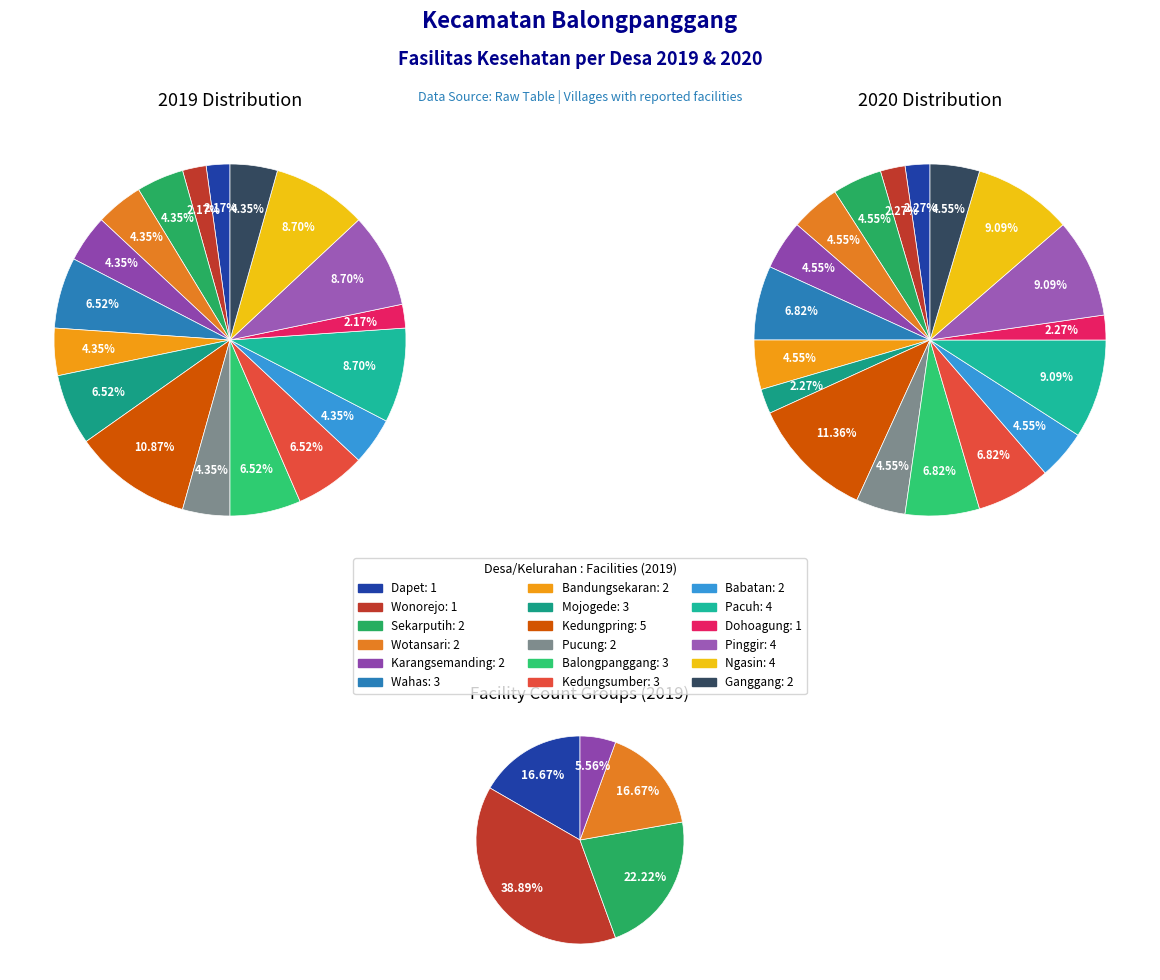

Is there any slice that represents more than half of the pie?

No